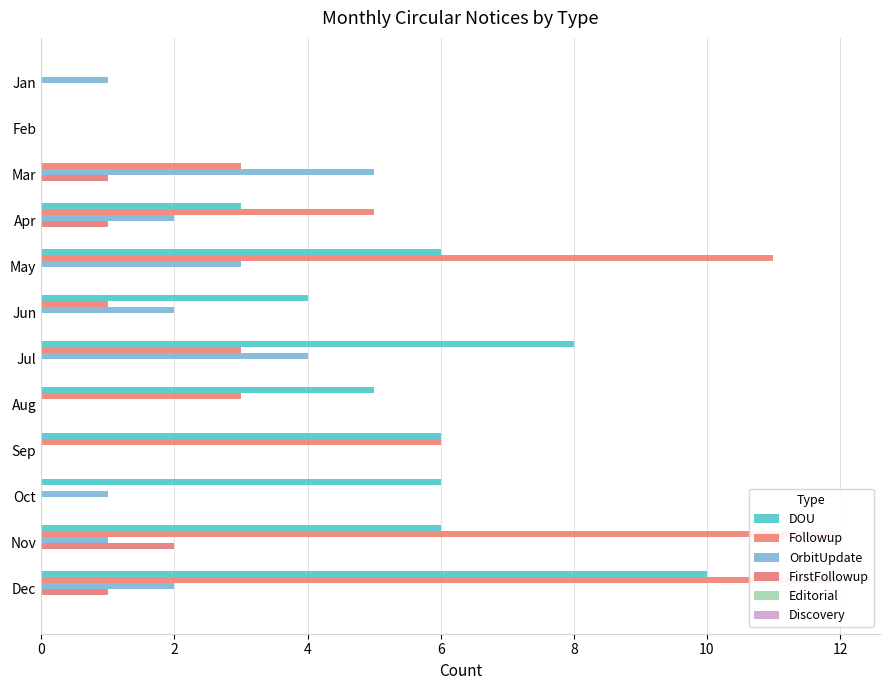

Rank the series by their maximum value, from highest to lowest.

Followup, DOU, OrbitUpdate, FirstFollowup, Editorial, Discovery